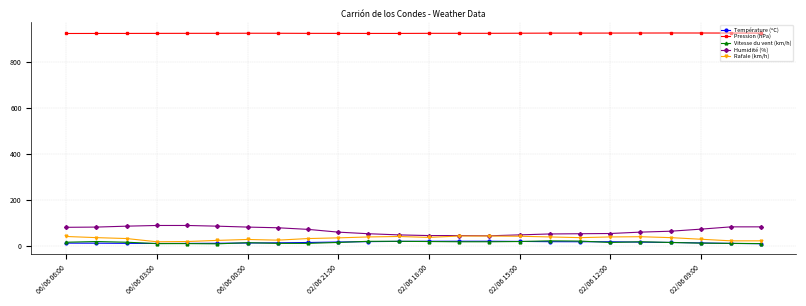

Which series has the largest total across all categories?

Pression (hPa)